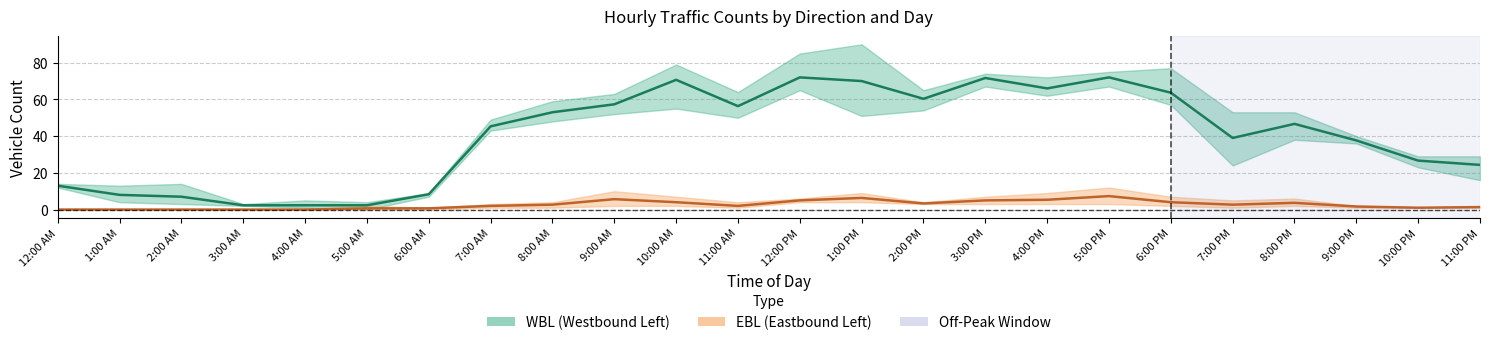

True or false: EBL Mean and WBL Mean intersect in this chart.

False